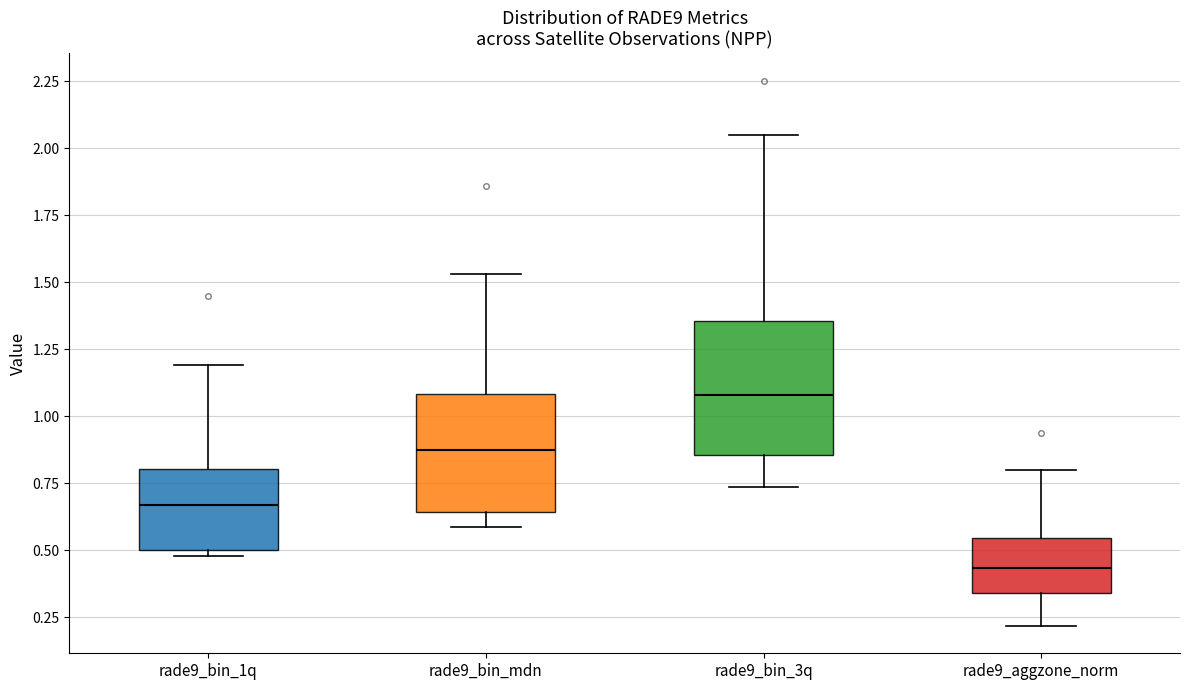

Where is the upper edge of the box for rade9_aggzone_norm on the y-axis? The values are not printed on the chart, so give them approximately, as read against the axis.

0.55